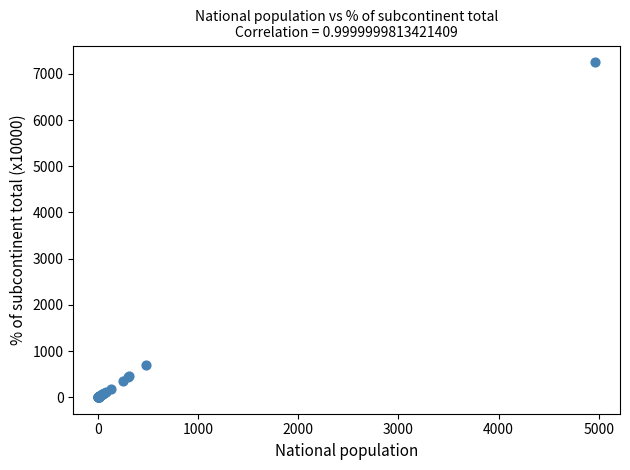

What Y value in the scatter plot is closest to 3629?

706